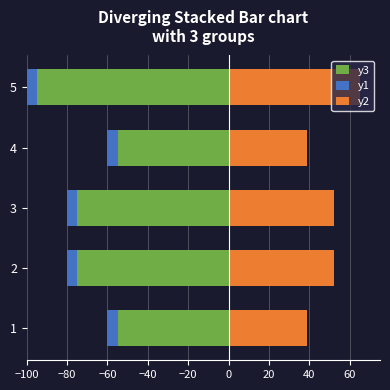

Rank the series by their average value, from lowest to highest.

y3, y1, y2